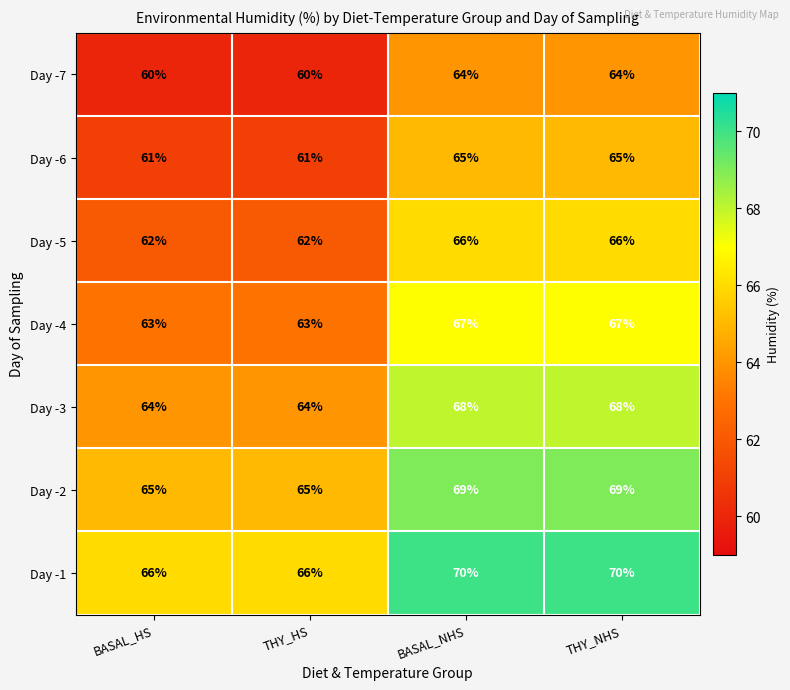

Is it true that Day -4 equals 67 at BASAL_NHS?

True